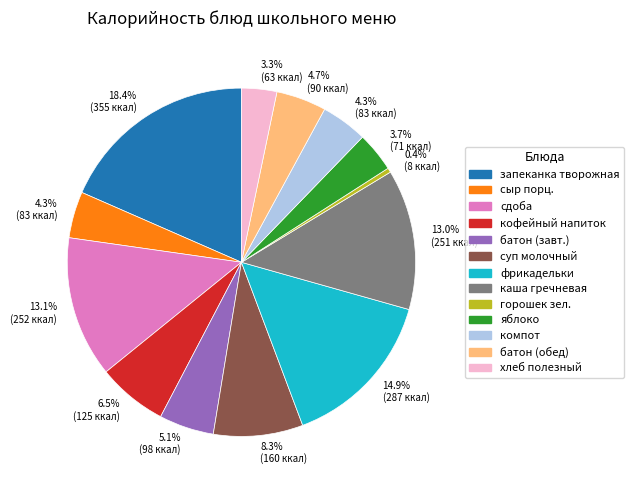

Does any single category account for the majority?

No